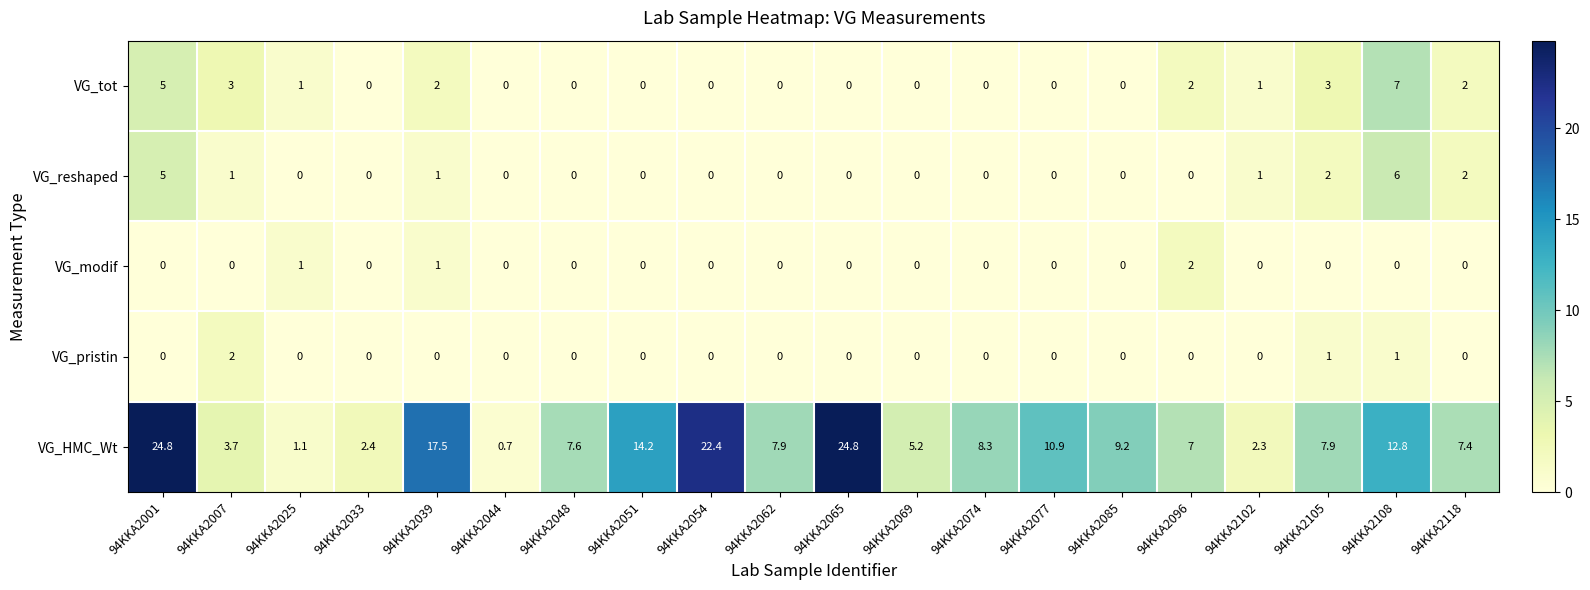

How many distinct data groups are displayed?

5